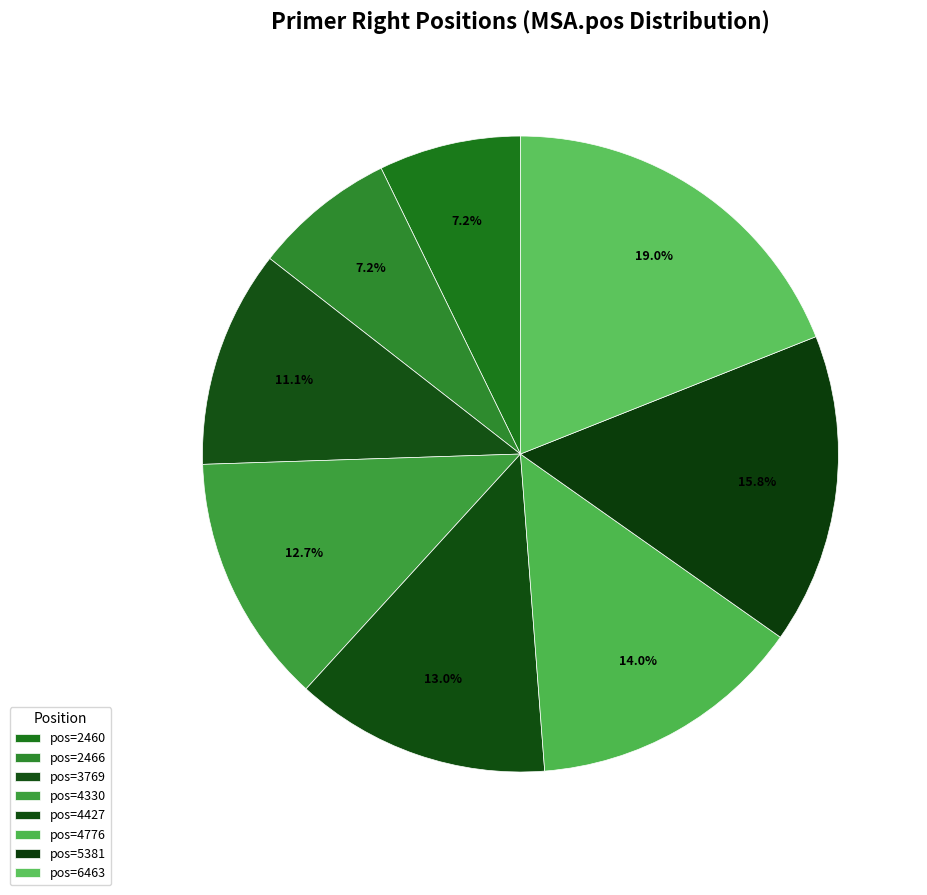

Count the number of slices in the pie.

8